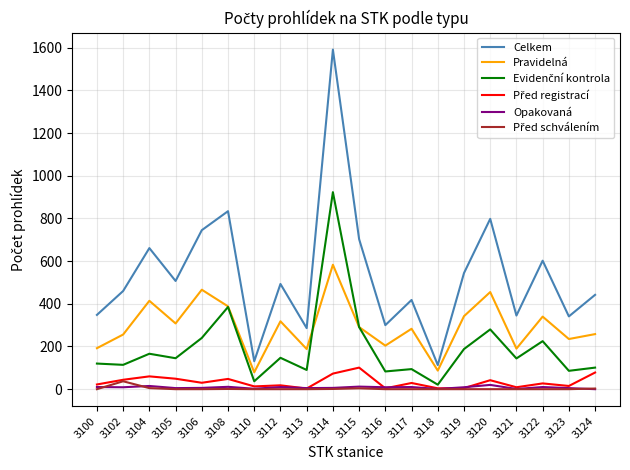

What is the difference between the highest and lowest values at 3106?

745